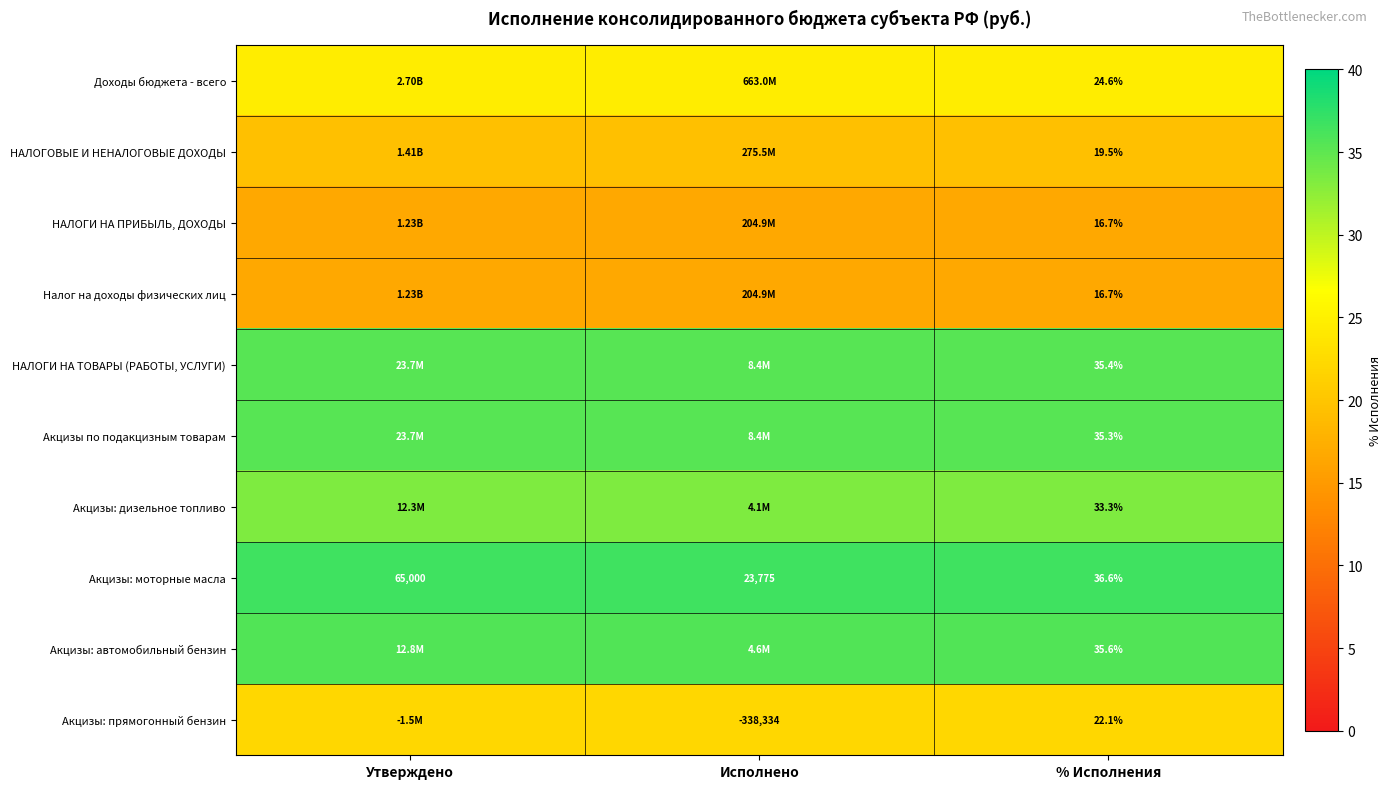

At which label does Акцизы: моторные масла reach its minimum?

% Исполнения